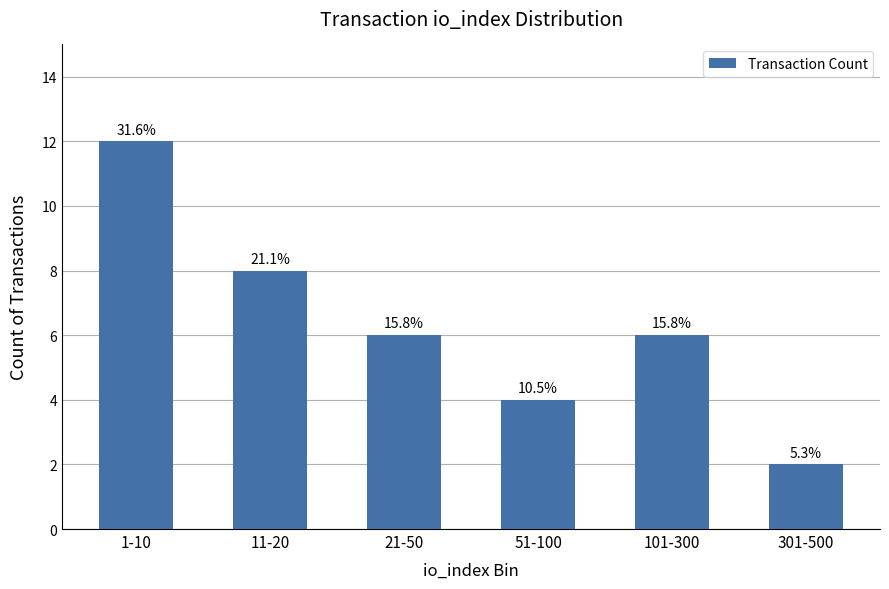

How many bars are there in total?

6